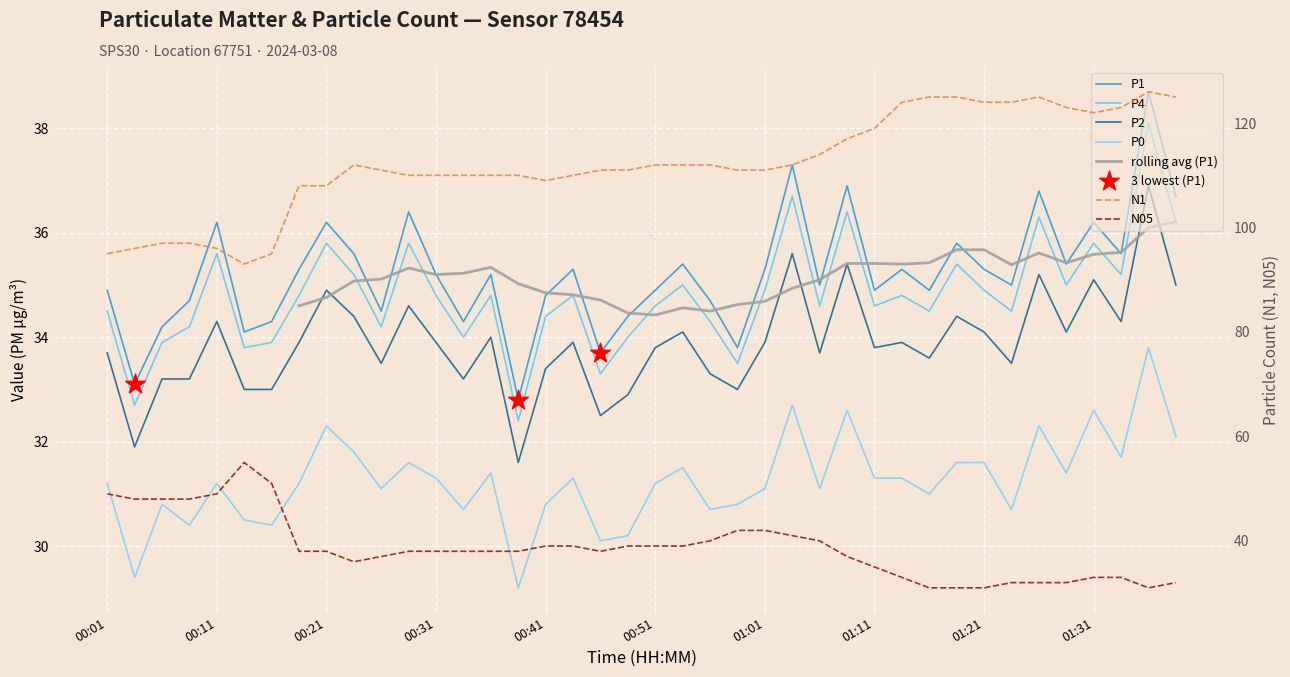

What are all the series names shown in the legend?

P1, P4, P2, P0, N1, N05